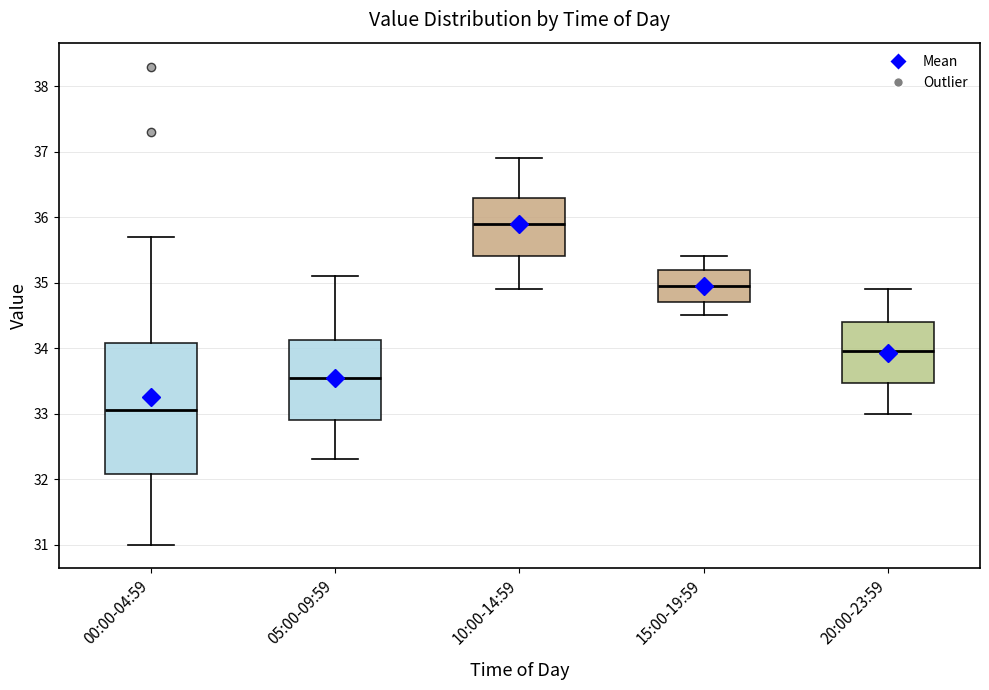

Comparing the boxes themselves (not the whiskers), which one is the tallest?

00:00-04:59